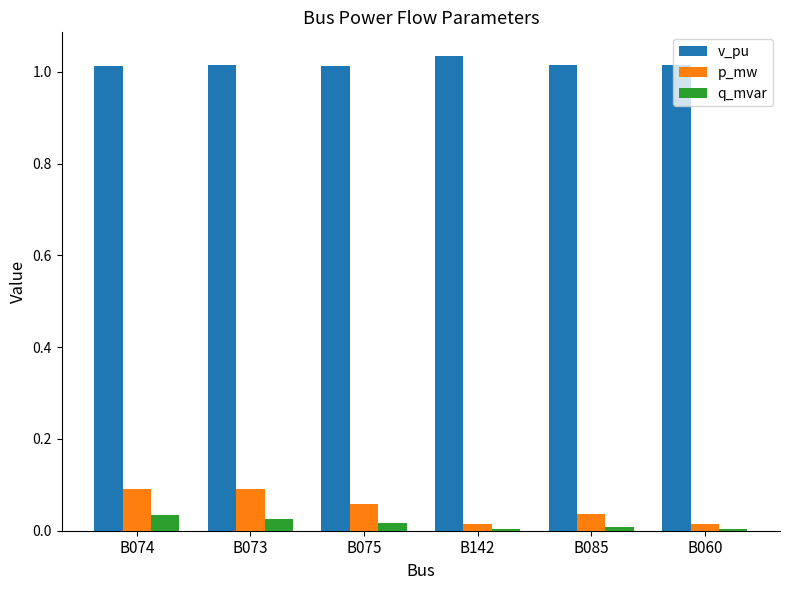

What position from the right is B075?

4